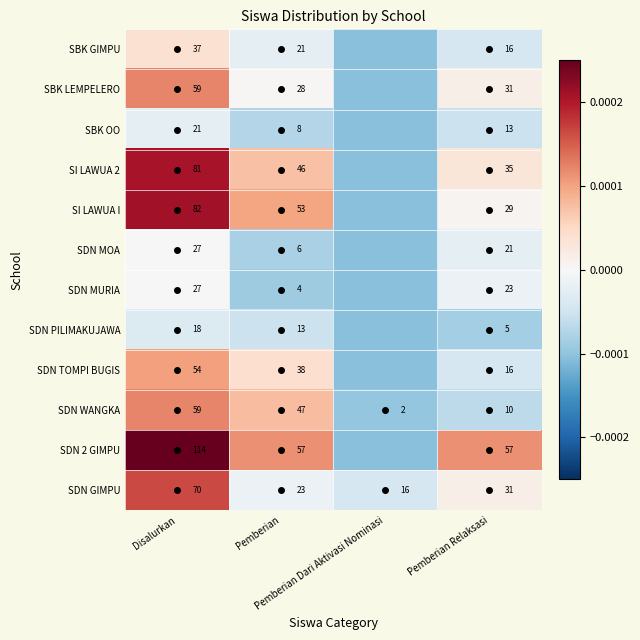

Is the value of SDN WANGKA at Pemberian greater than the value of SI LAWUA 2 at Disalurkan?

No